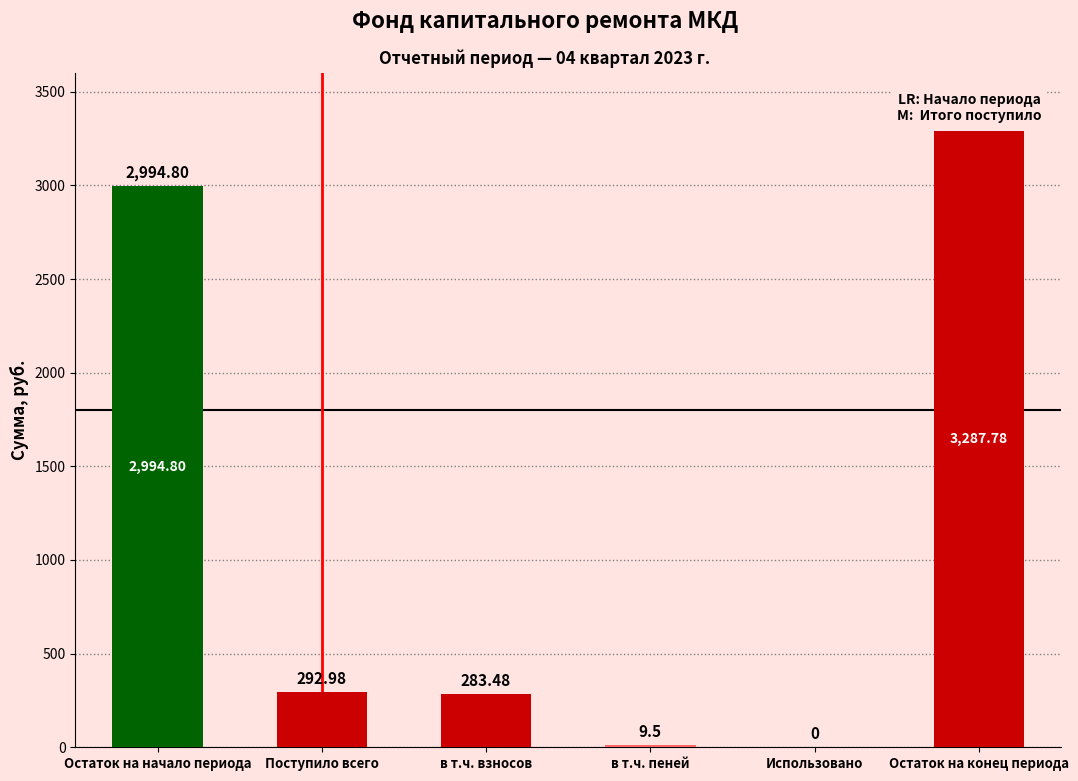

Which has a higher value, Остаток на начало периода or в т.ч. взносов?

Остаток на начало периода